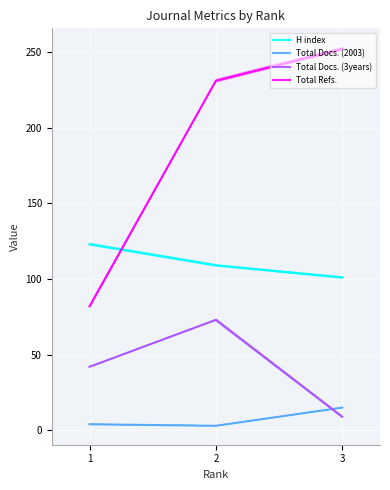

Reading right to left, what are all the values shown in this chart?

H index: 101	109	123
Total Docs. (2003): 15	3	4
Total Docs. (3years): 9	73	42
Total Refs.: 252	231	82